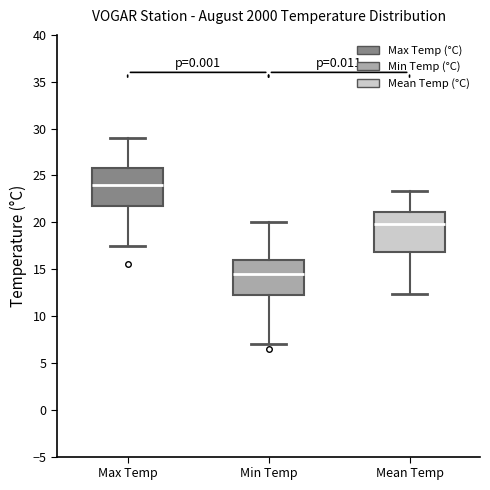

Reading left to right, read every box against the y-axis: the position of its median line, the range the box covers, and the ends of its whiskers. The values are not printed on the chart, so give them approximately, as read against the axis.

Max Temp: median 24.0, box 22.0 to 26.0, whiskers 17.5 to 29.0
Min Temp: median 14.5, box 12.5 to 16.0, whiskers 7.0 to 20.0
Mean Temp: median 20.0, box 17.0 to 21.0, whiskers 12.5 to 23.5